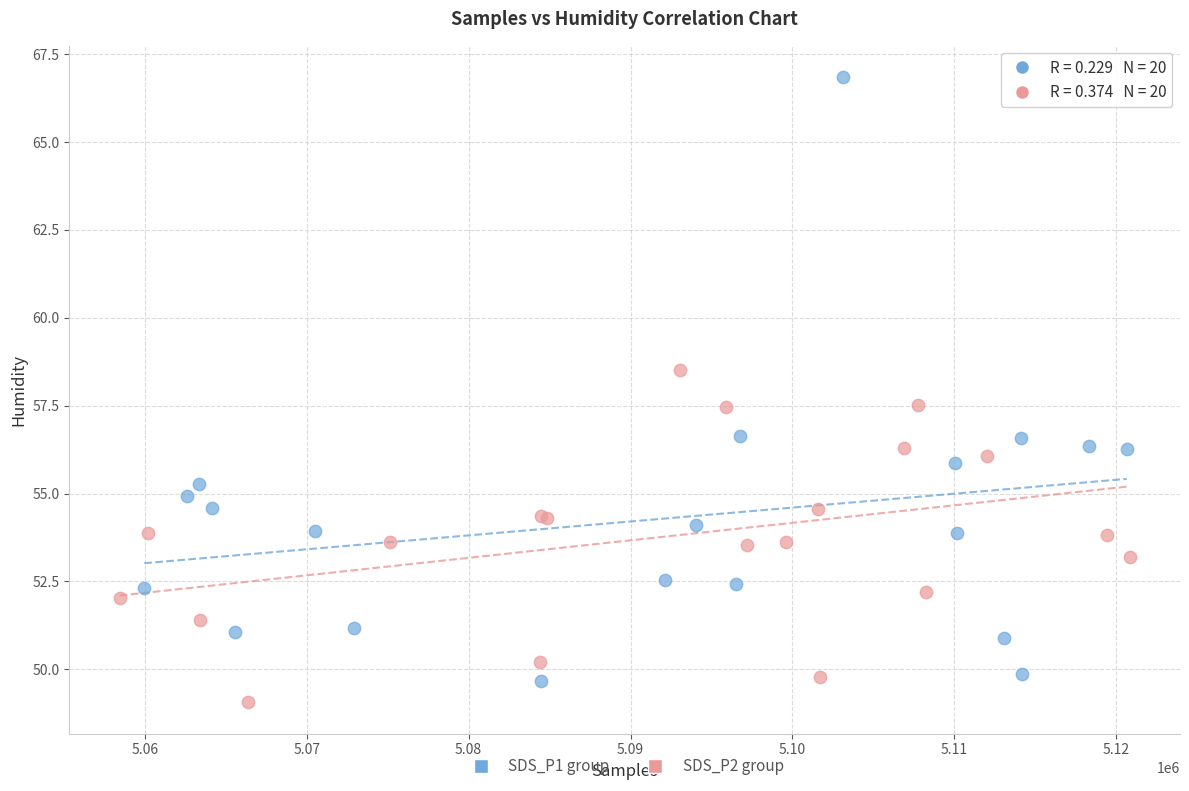

Which series has the widest spread of Y values?

SDS_P1 group